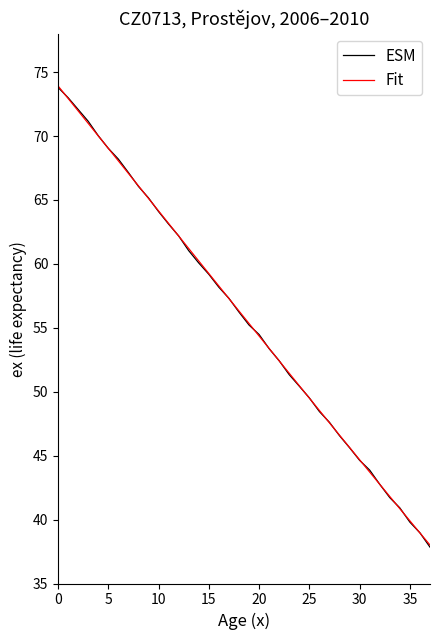

What is the maximum value for ESM?

73.8